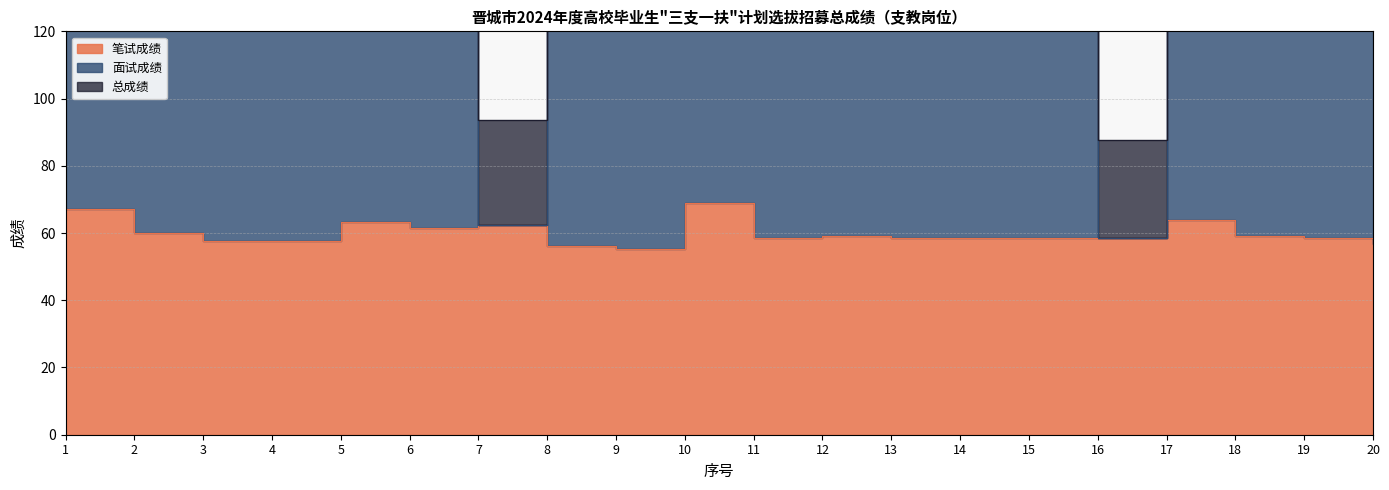

True or false: 总成绩 has more than 1 interior local peaks.

True